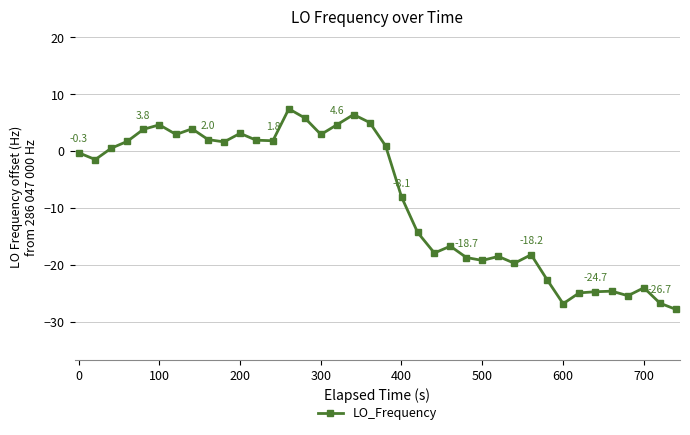

What is the minimum value shown in the chart?

-27.8